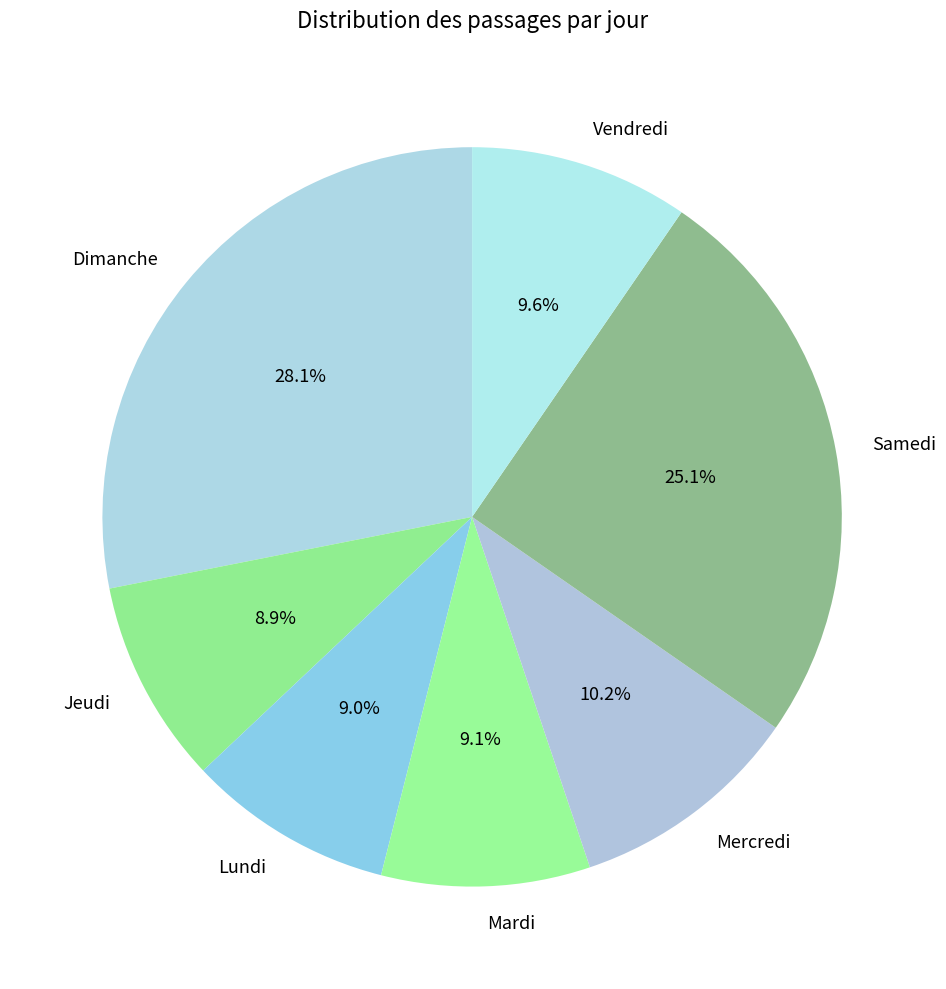

What is the ratio of the value at Mercredi to the value at Dimanche?

0.4